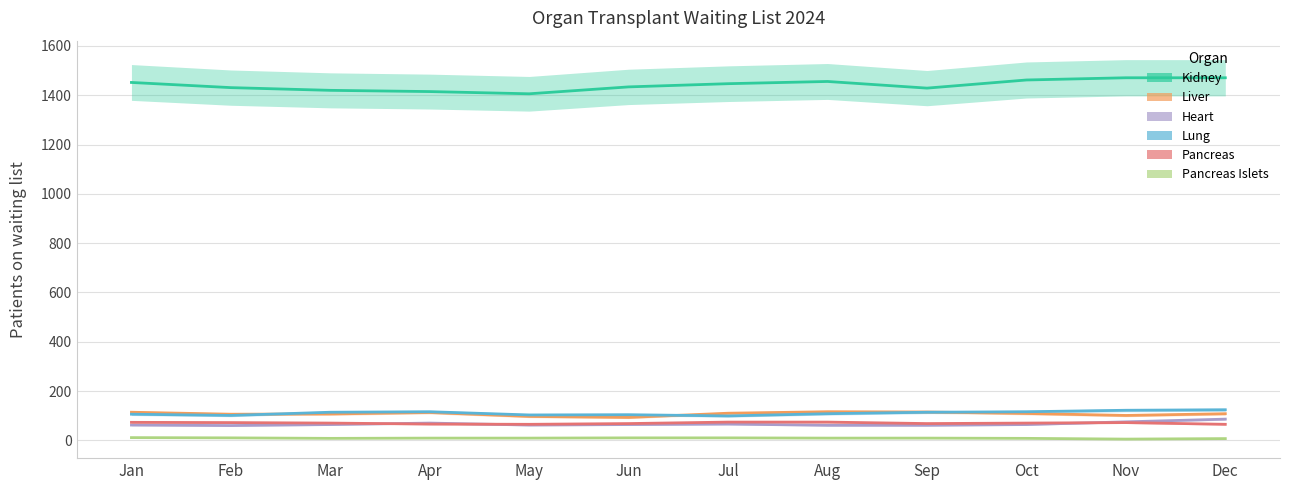

True or false: Liver and Pancreas intersect in this chart.

False